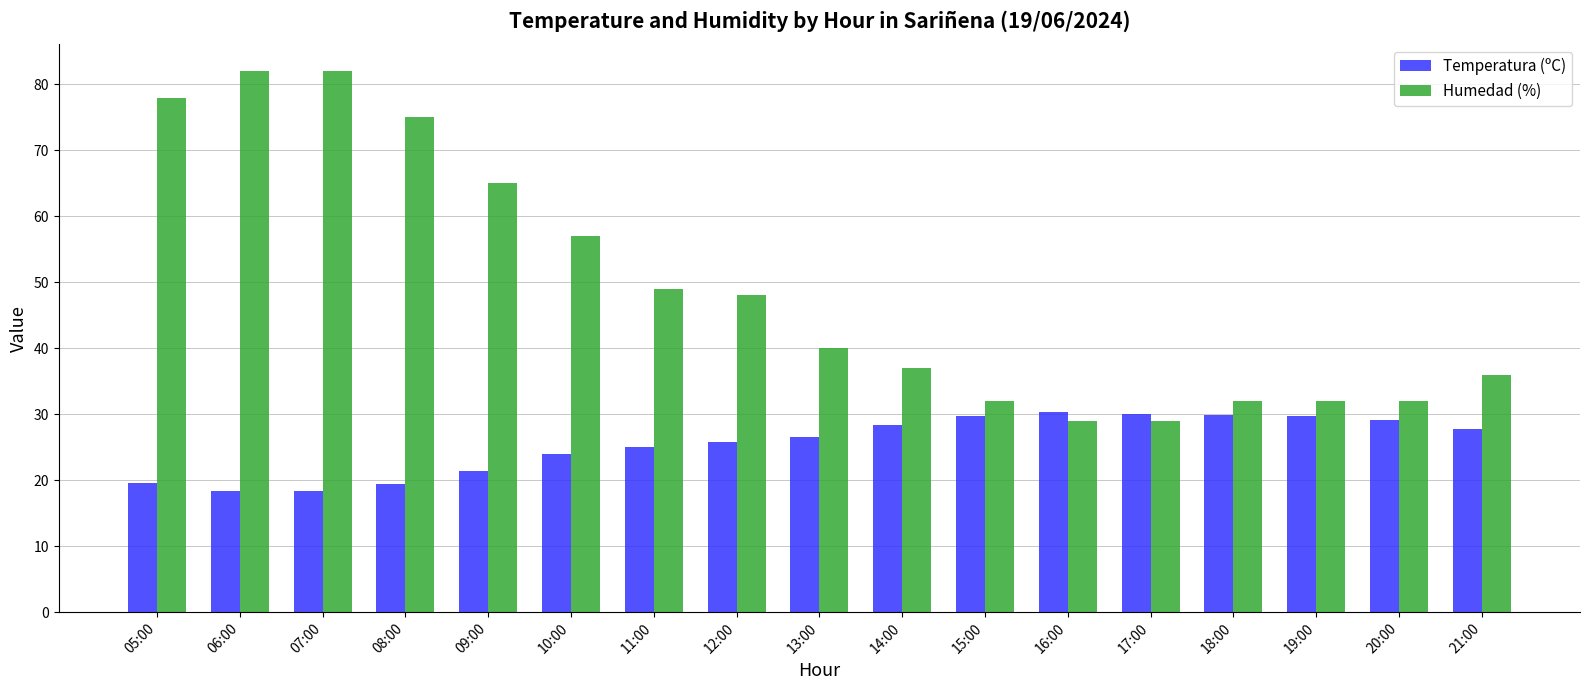

What is the total value across all series at 10:00?

80.9